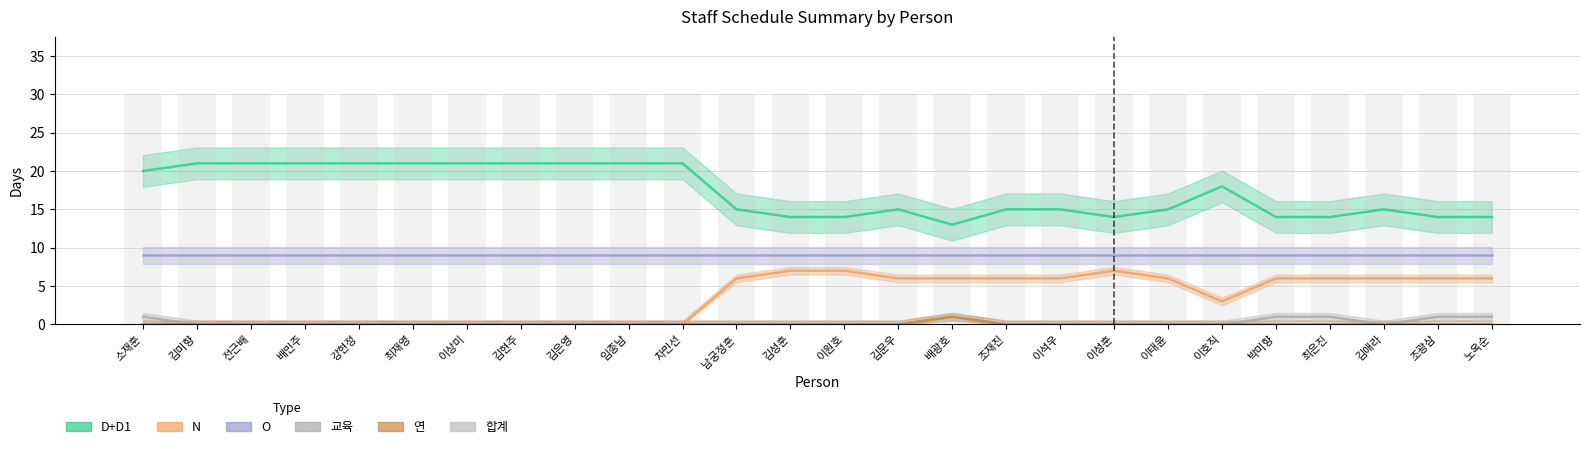

Which series has the largest total across all categories?

D+D1